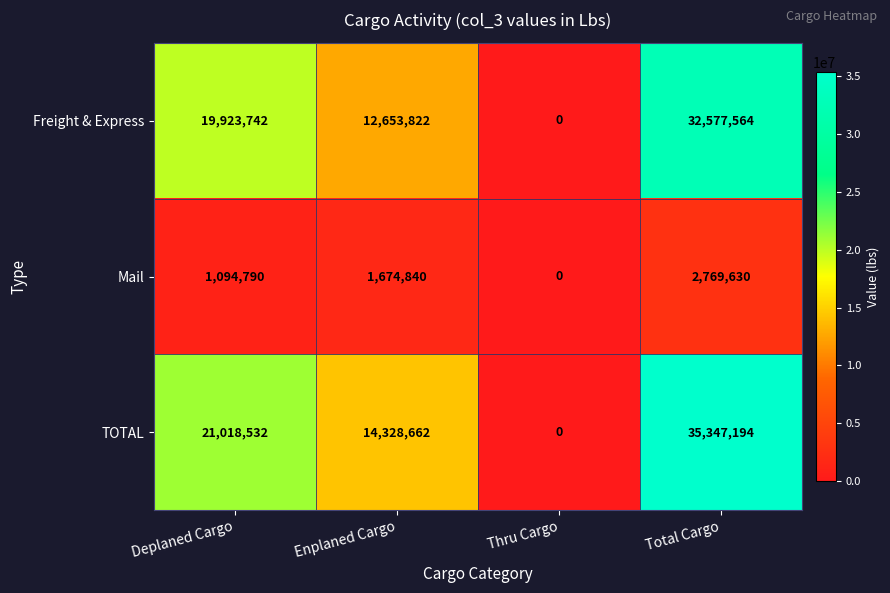

Which label corresponds to the smallest value in the chart?

Thru Cargo